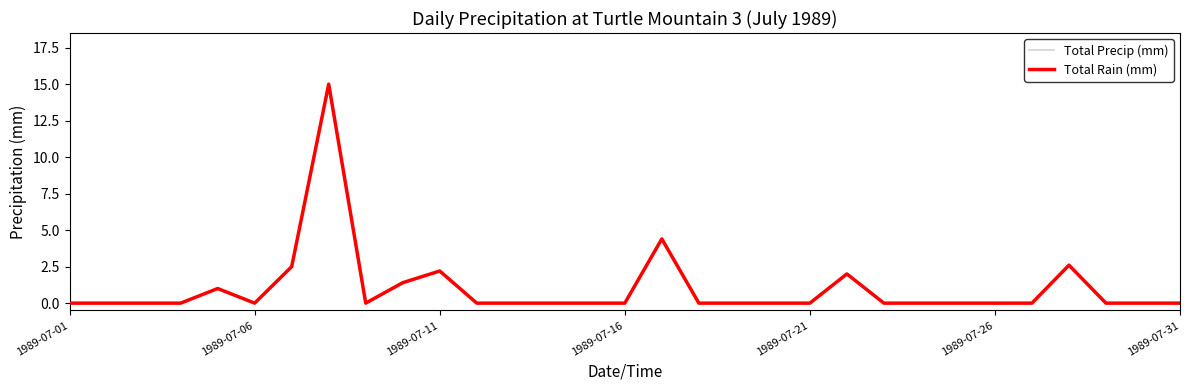

Does the chart have visible grid lines?

No